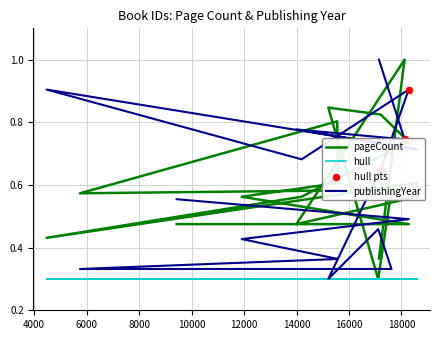

Which series reaches the maximum Y coordinate?

pageCount